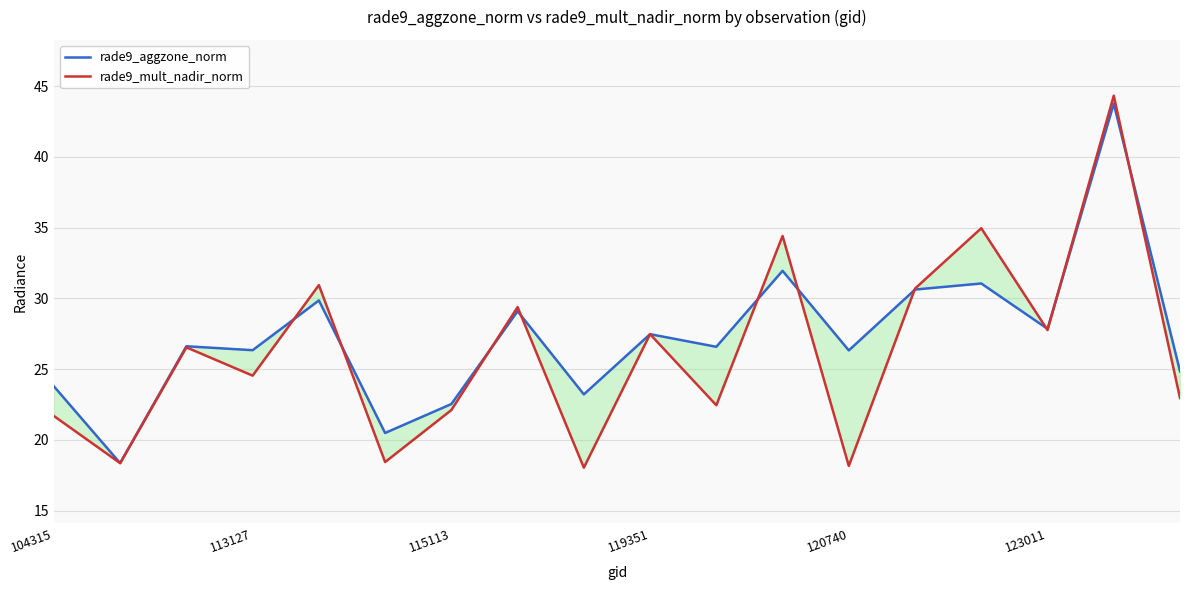

How many intersections are there between rade9_aggzone_norm and rade9_mult_nadir_norm?

10